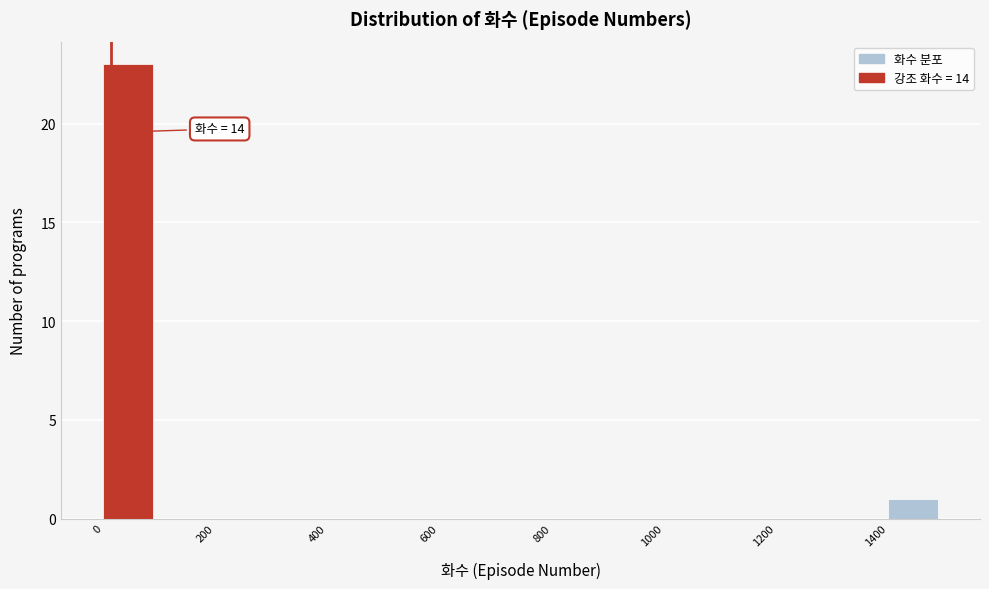

Over which range of the x-axis is the bar tallest?

0 to 100